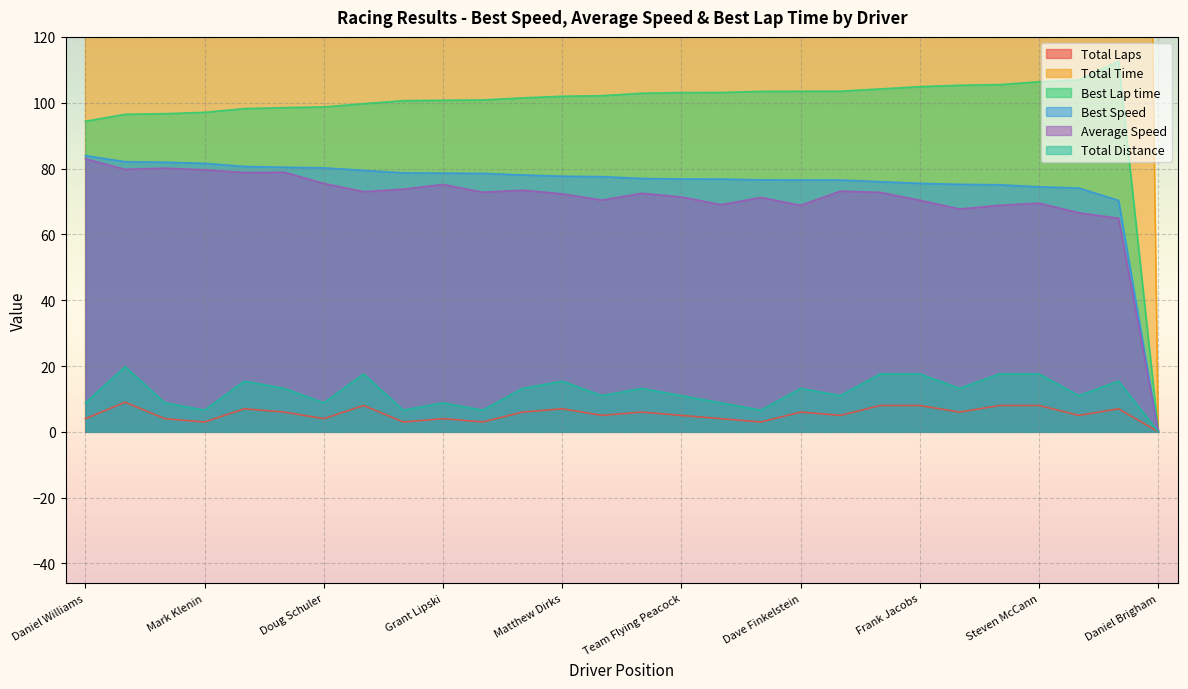

What are all the series names shown in the legend?

Total Laps, Total Time, Best Lap time, Best Speed, Average Speed, Total Distance